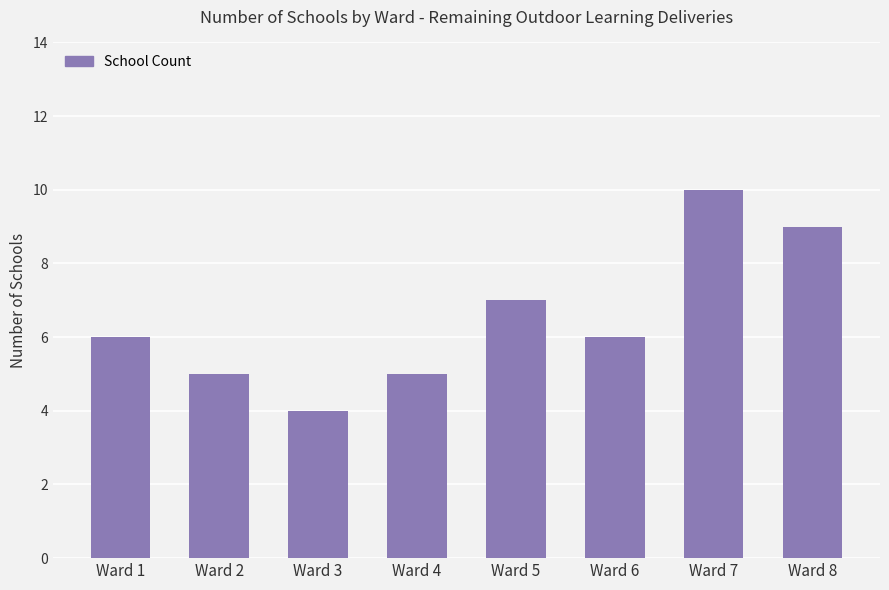

Reading right to left, list all the values displayed in this chart.

Ward 8=9	Ward 7=10	Ward 6=6	Ward 5=7	Ward 4=5	Ward 3=4	Ward 2=5	Ward 1=6